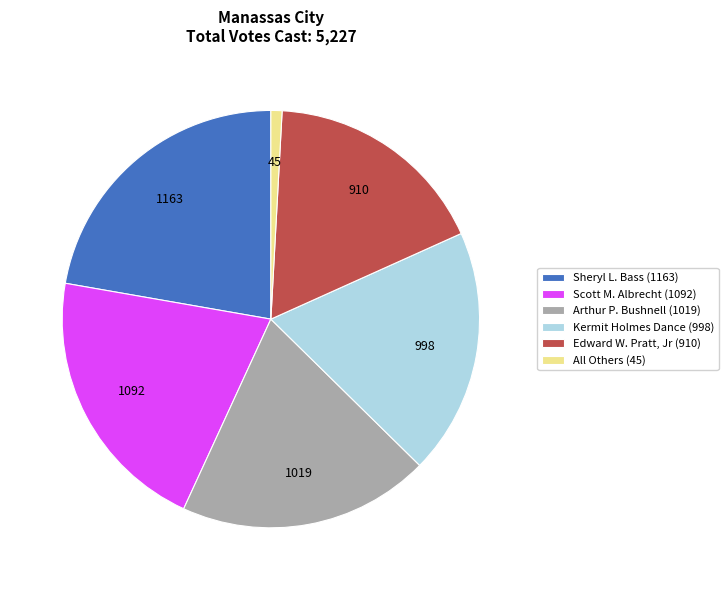

What is the smallest slice in the pie chart?

All Others